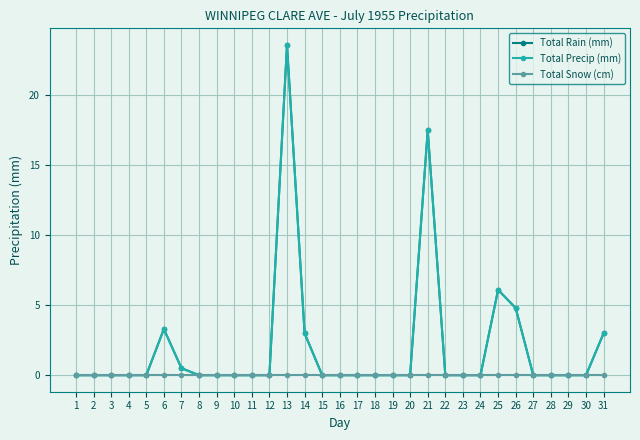

Which series has the widest spread of values?

Total Rain (mm)